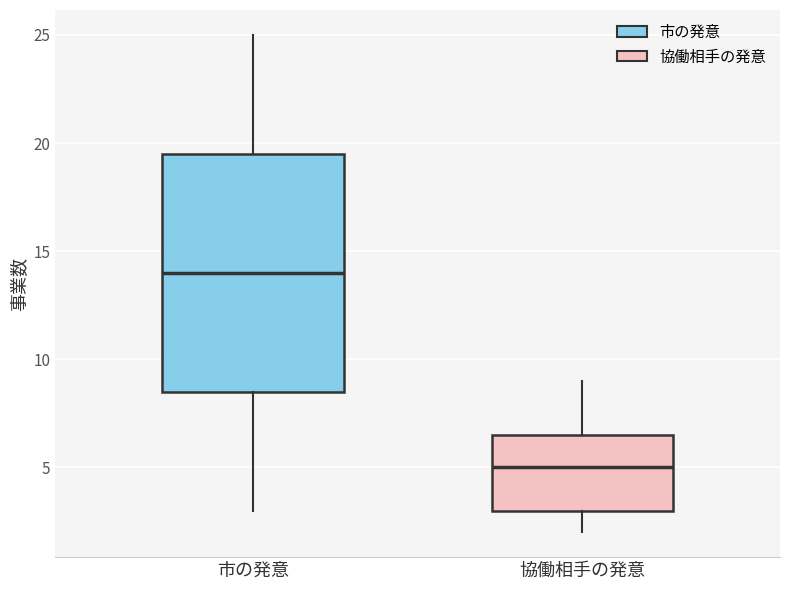

Which box has the lowest median line?

協働相手の発意